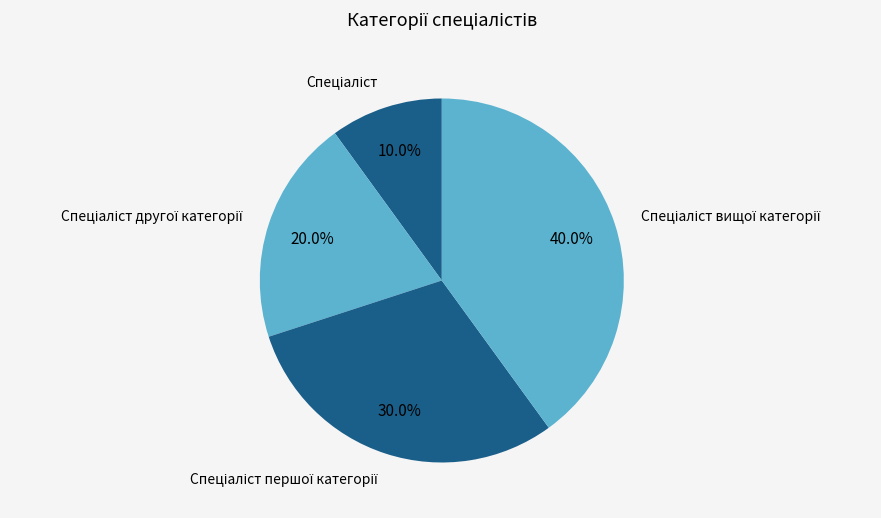

How many segments does this pie chart have?

4